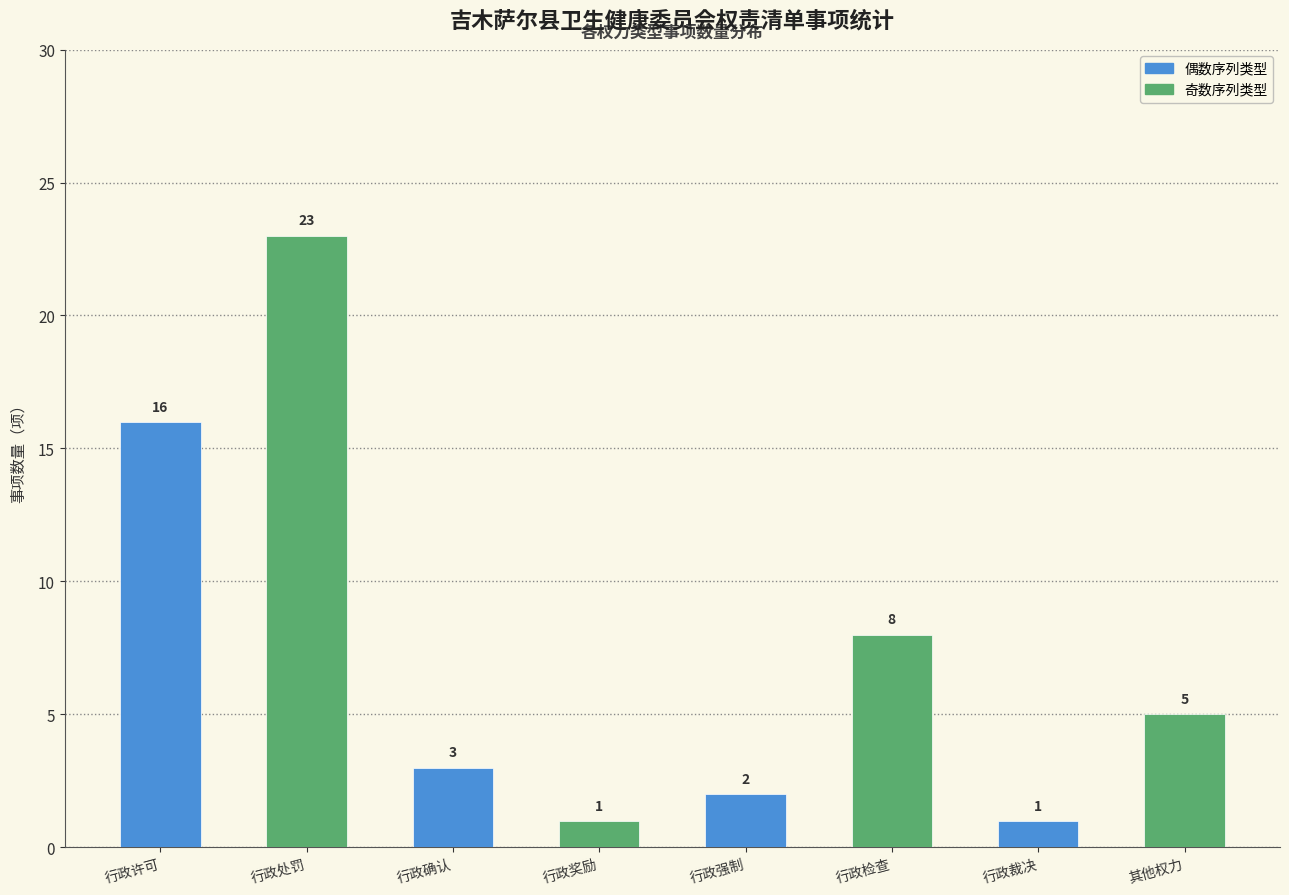

The chart shows a value of 2 at 行政奖励. True or false?

False